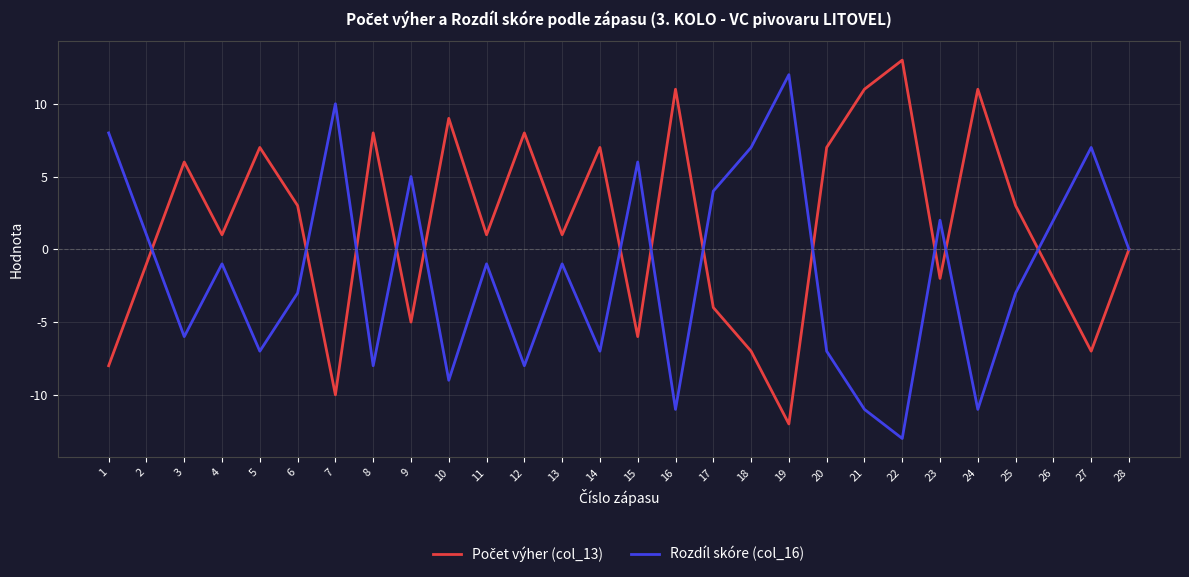

Where is the first local maximum for Rozdíl skóre (col_16)?

4